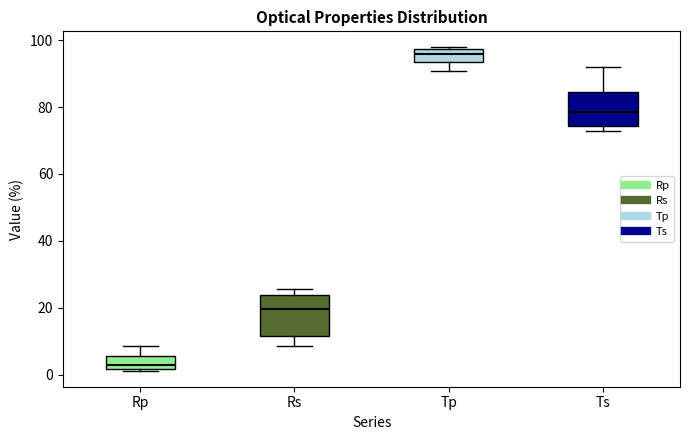

Reading left to right, transcribe this box plot: for each box, give where its median line is, the range the box spans, and where its two whiskers end, as read against the y-axis. The values are not printed on the chart, so give them approximately, as read against the axis.

Rp: median 2 (just above the box's lower edge), box 2 to 6, whiskers 2 to 8
Rs: median 20, box 12 to 24, whiskers 8 to 26
Tp: median 96, box 94 to 98, whiskers 90 to 98
Ts: median 78, box 74 to 84, whiskers 72 to 92